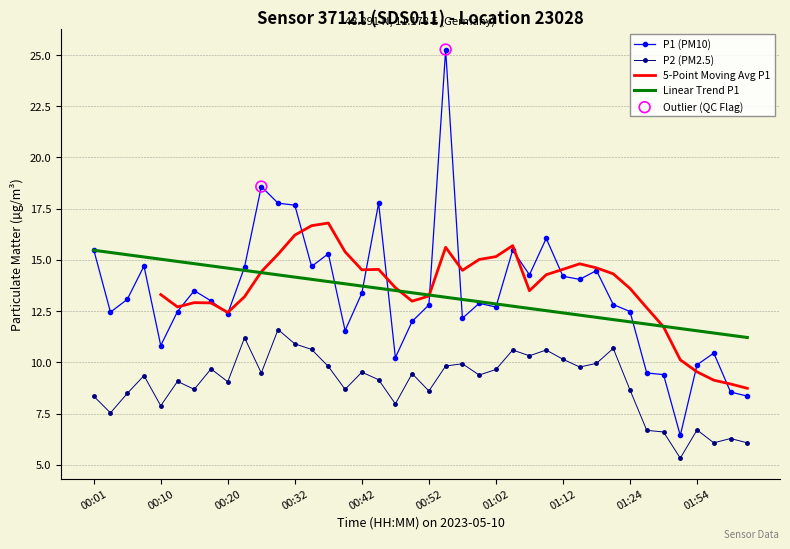

Which series reaches the maximum Y coordinate?

P1